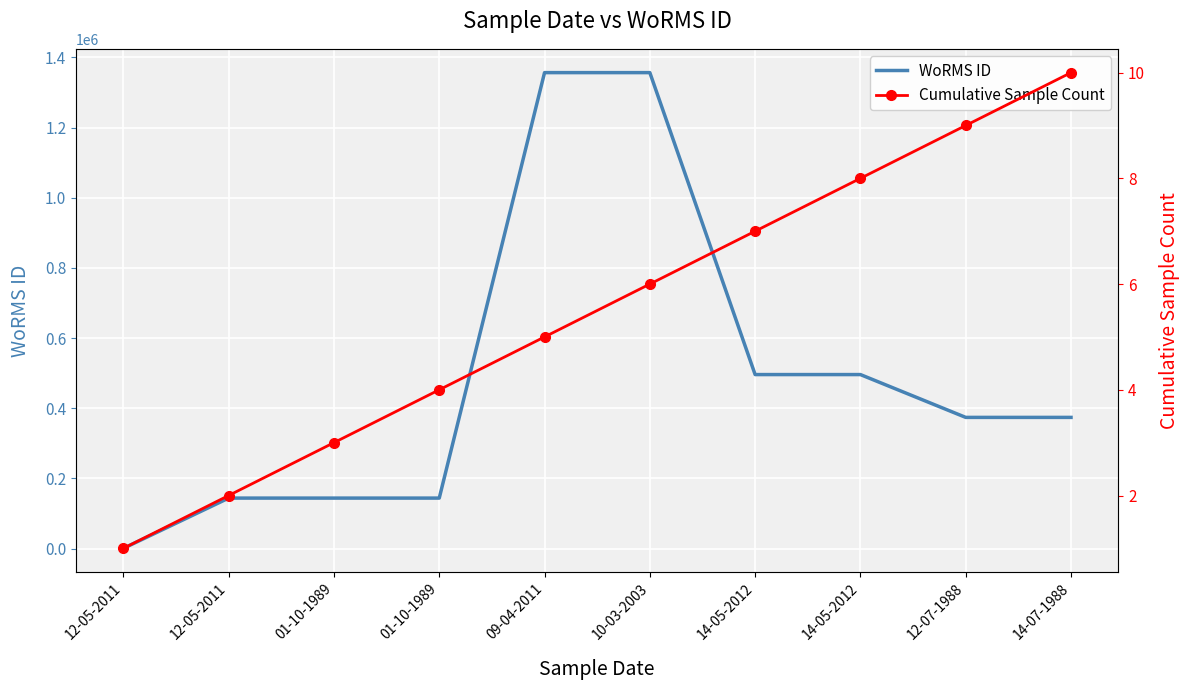

What is the total value across all series at 10-03-2003?

1356530